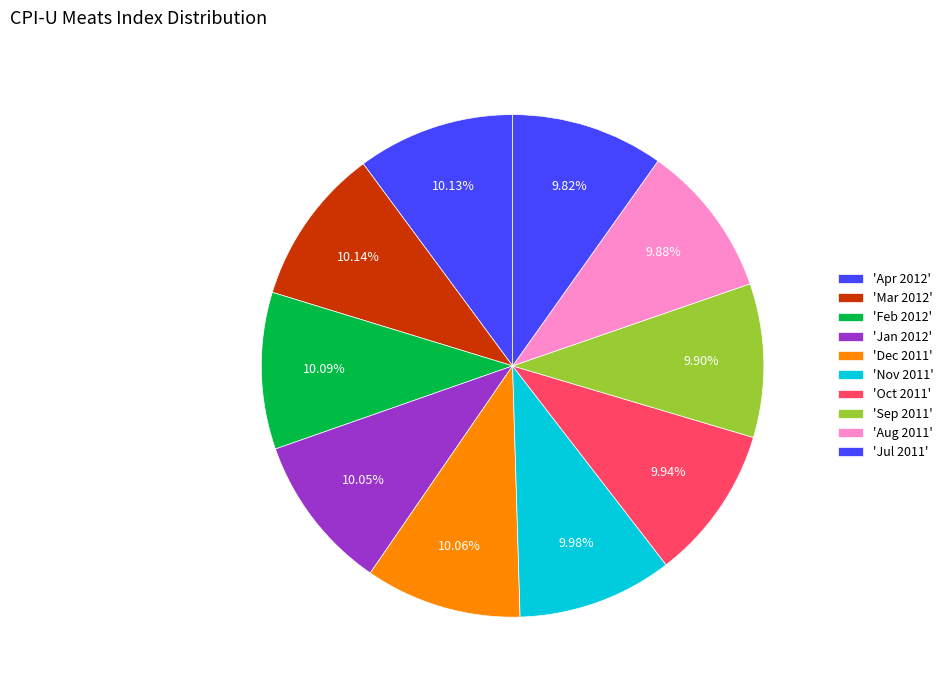

How many slices are in this pie chart?

10